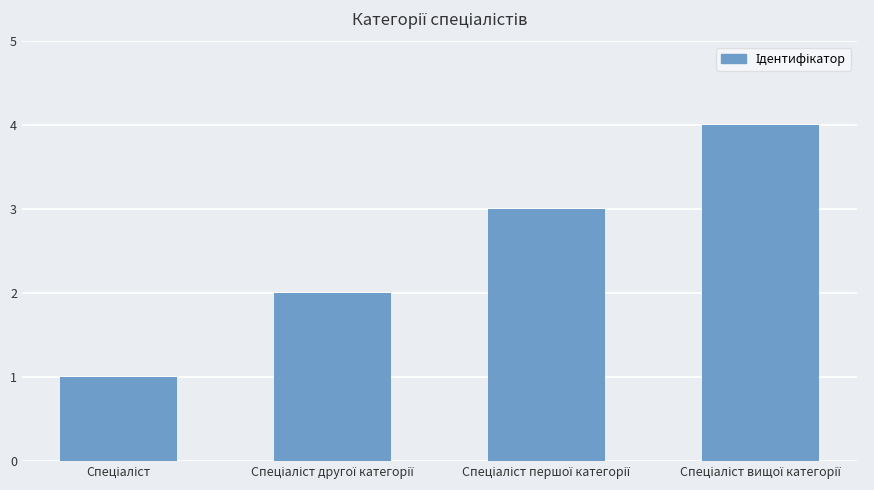

Reading left to right, transcribe all the data shown in this chart.

1	2	3	4